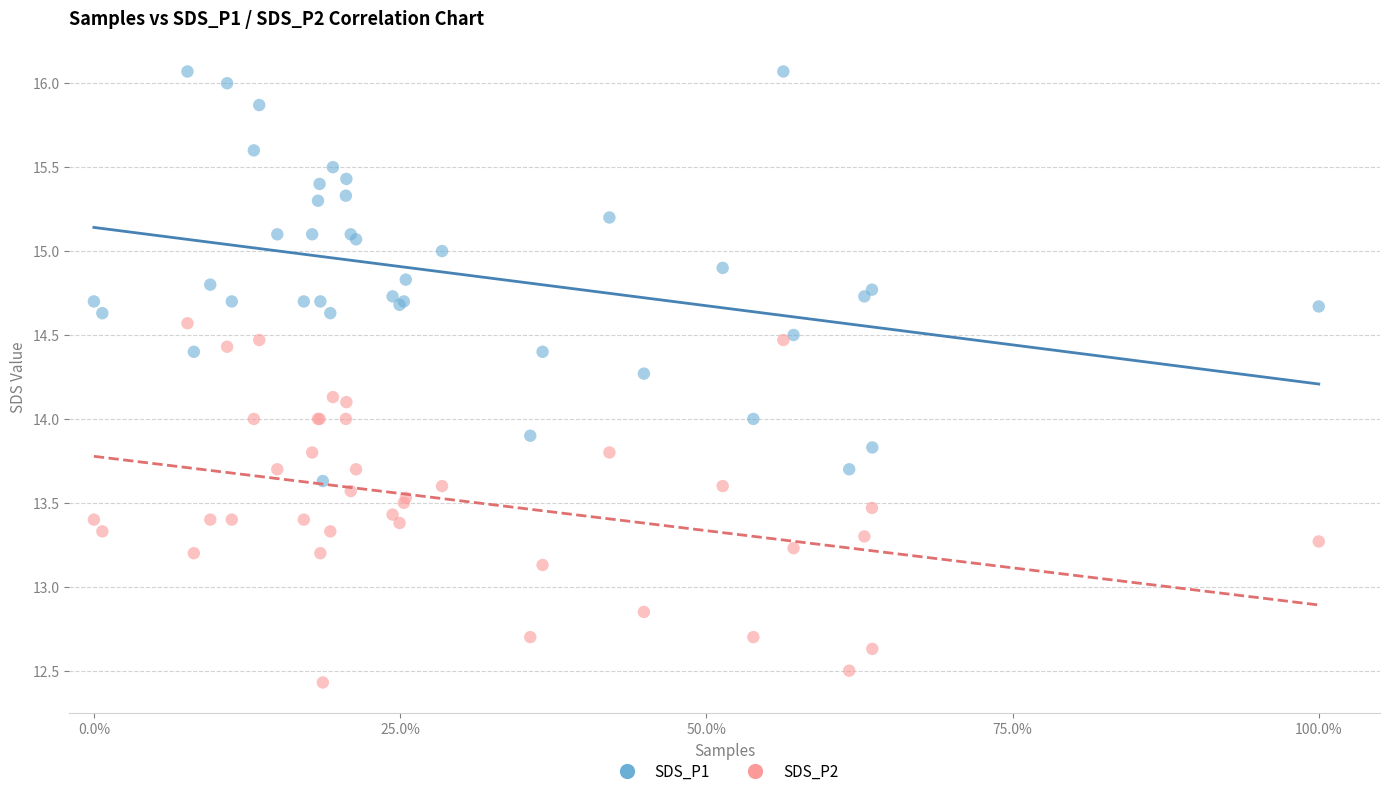

Which series reaches the maximum Y coordinate?

SDS_P1